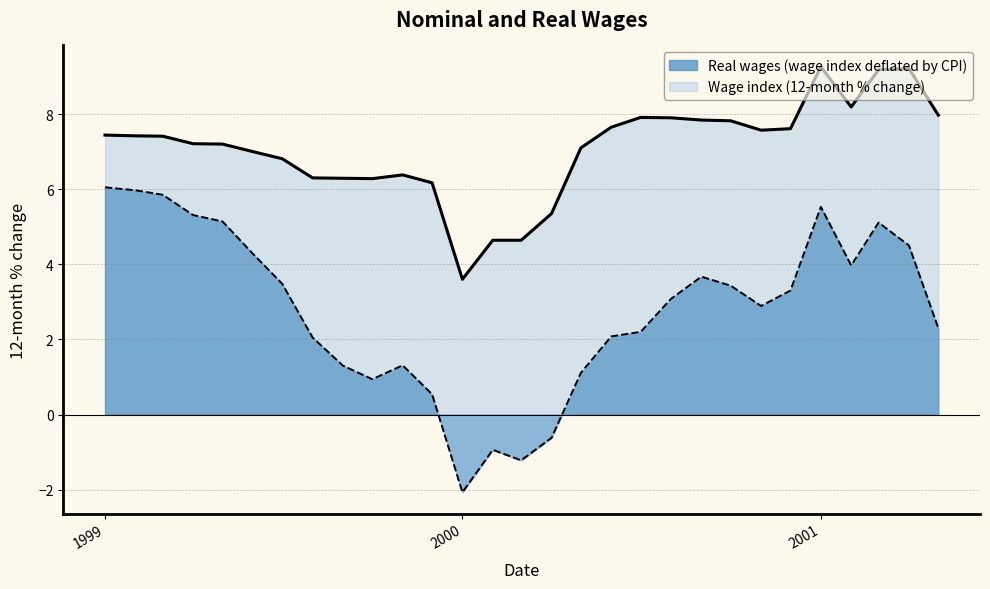

Does the chart display data point markers on the line(s)?

No